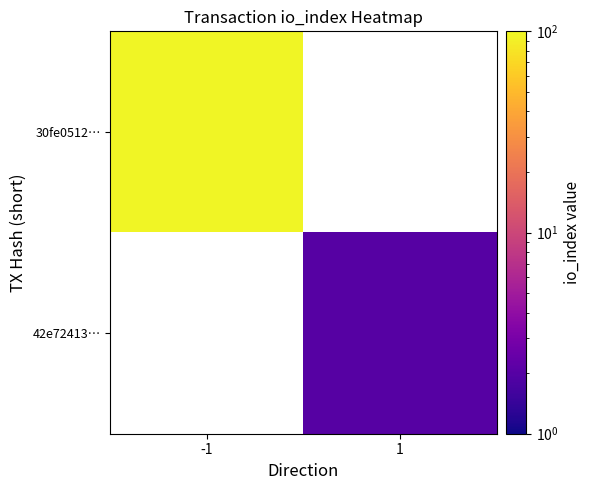

Count the number of categories in the chart.

2